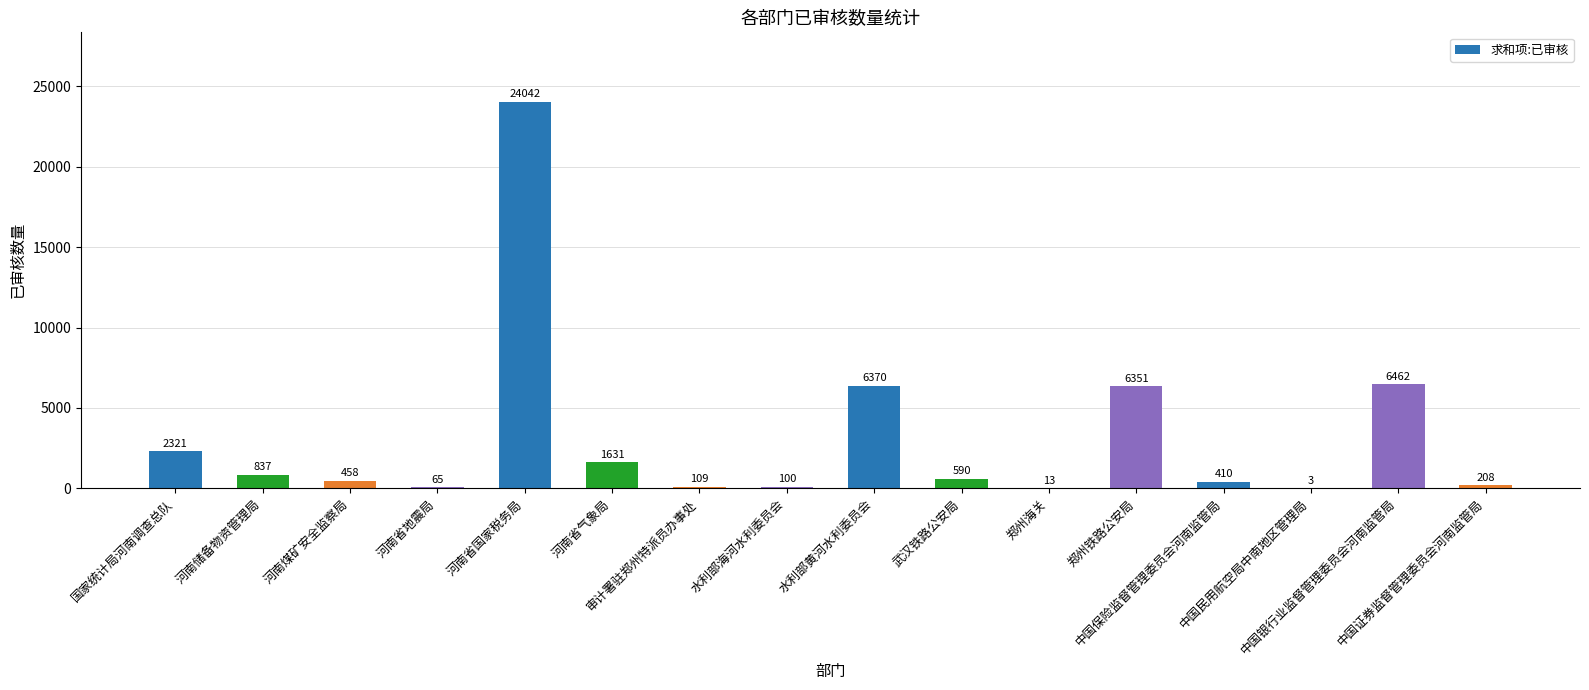

Are the bars horizontal?

No